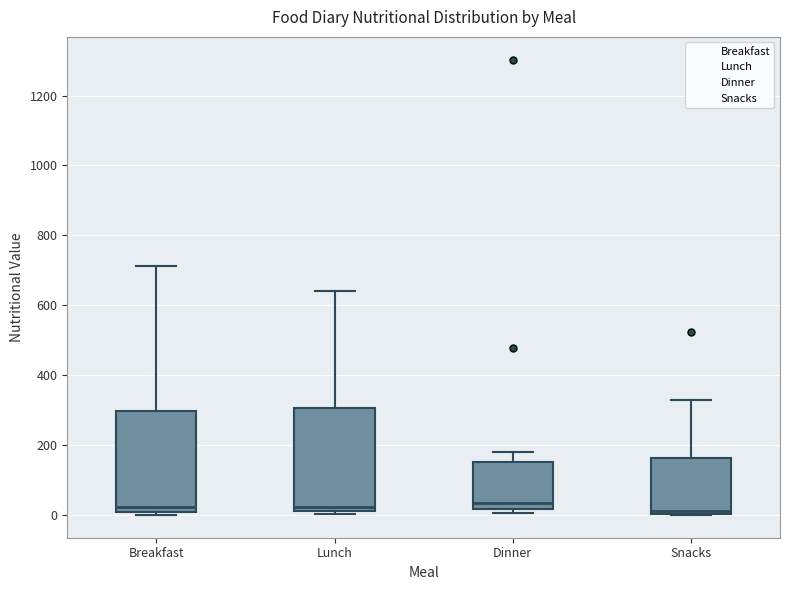

Where does the median line of the box for Breakfast sit on the y-axis? The values are not printed on the chart, so give them approximately, as read against the axis.

20